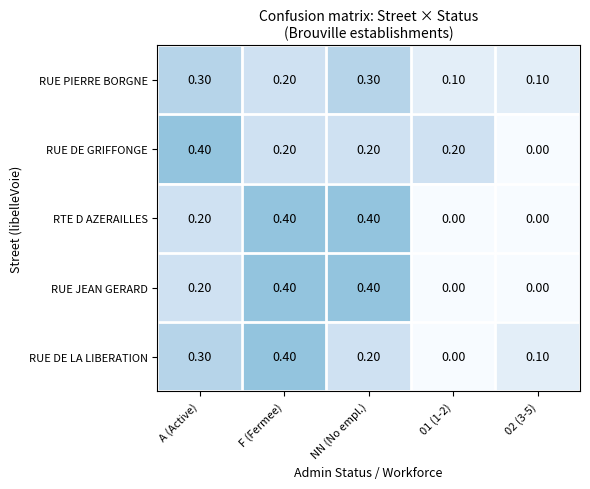

How many data points does each series have?

5